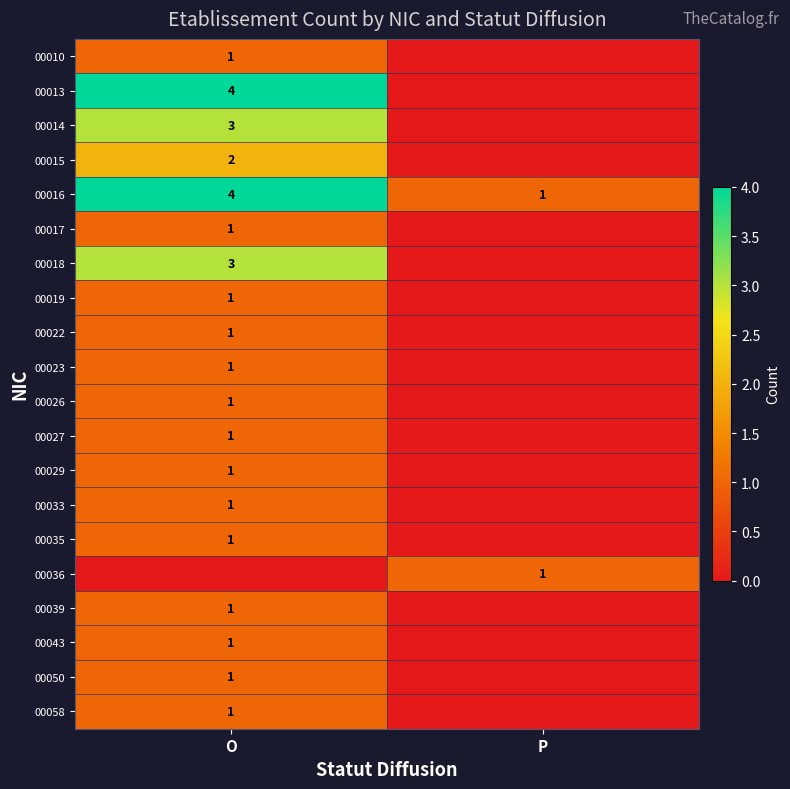

What is the spread (max minus min) of values at O?

4